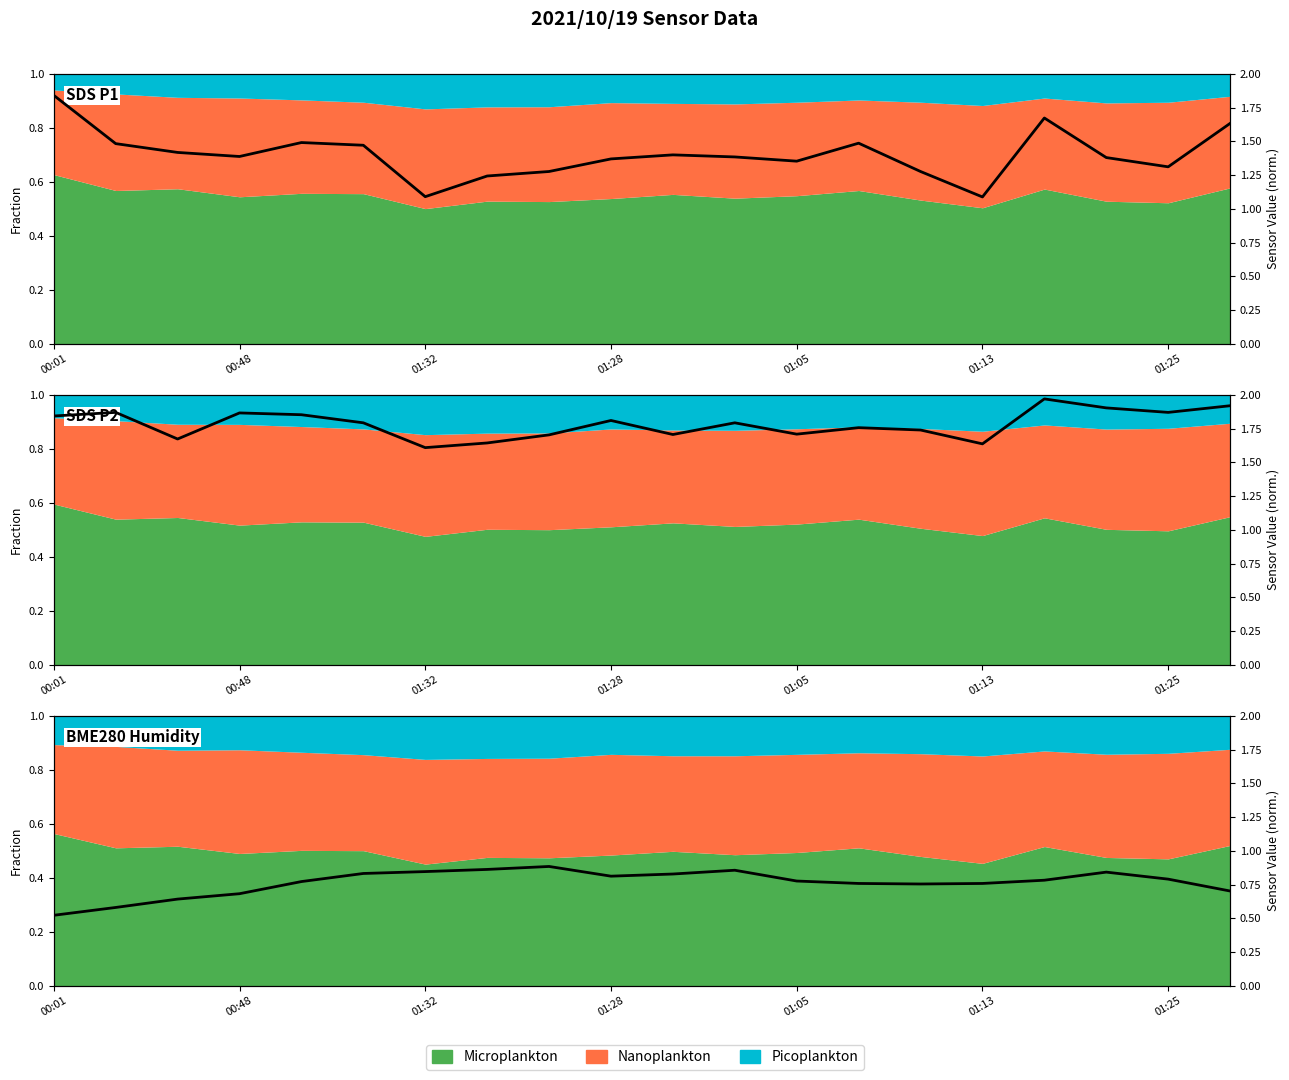

Is it true that the value at 01:05 is 0.8?

True